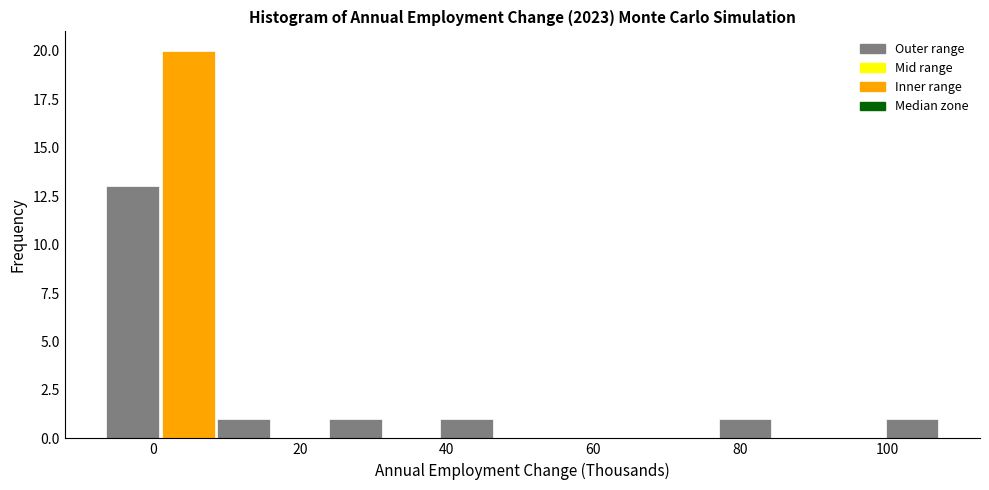

Around what value on the x-axis is the tallest bar? Give the approximate position of its centre, as read against the axis.

4